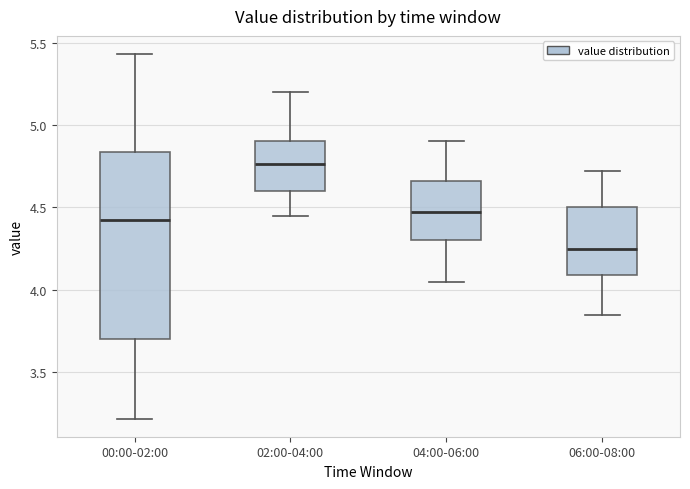

Which box is the tallest, from its lower edge to its upper edge?

00:00-02:00